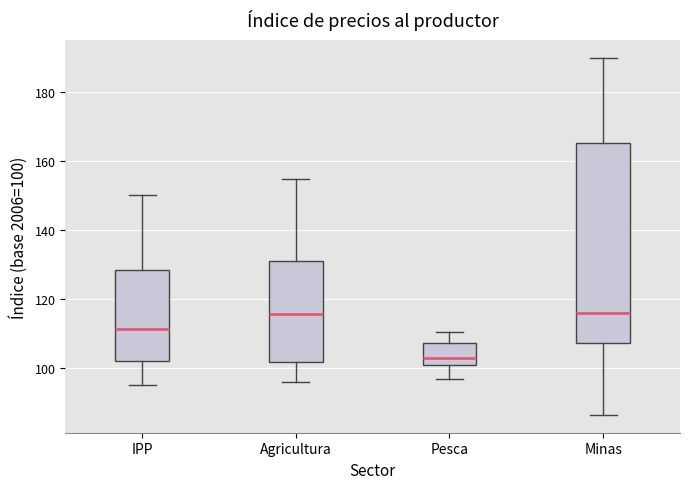

Reading left to right, read every box against the y-axis: the position of its median line, the range the box covers, and the ends of its whiskers. The values are not printed on the chart, so give them approximately, as read against the axis.

IPP: median 112, box 102 to 128, whiskers 96 to 150
Agricultura: median 116, box 102 to 132, whiskers 96 to 156
Pesca: median 104, box 102 to 108, whiskers 96 to 110
Minas: median 116, box 108 to 166, whiskers 86 to 190